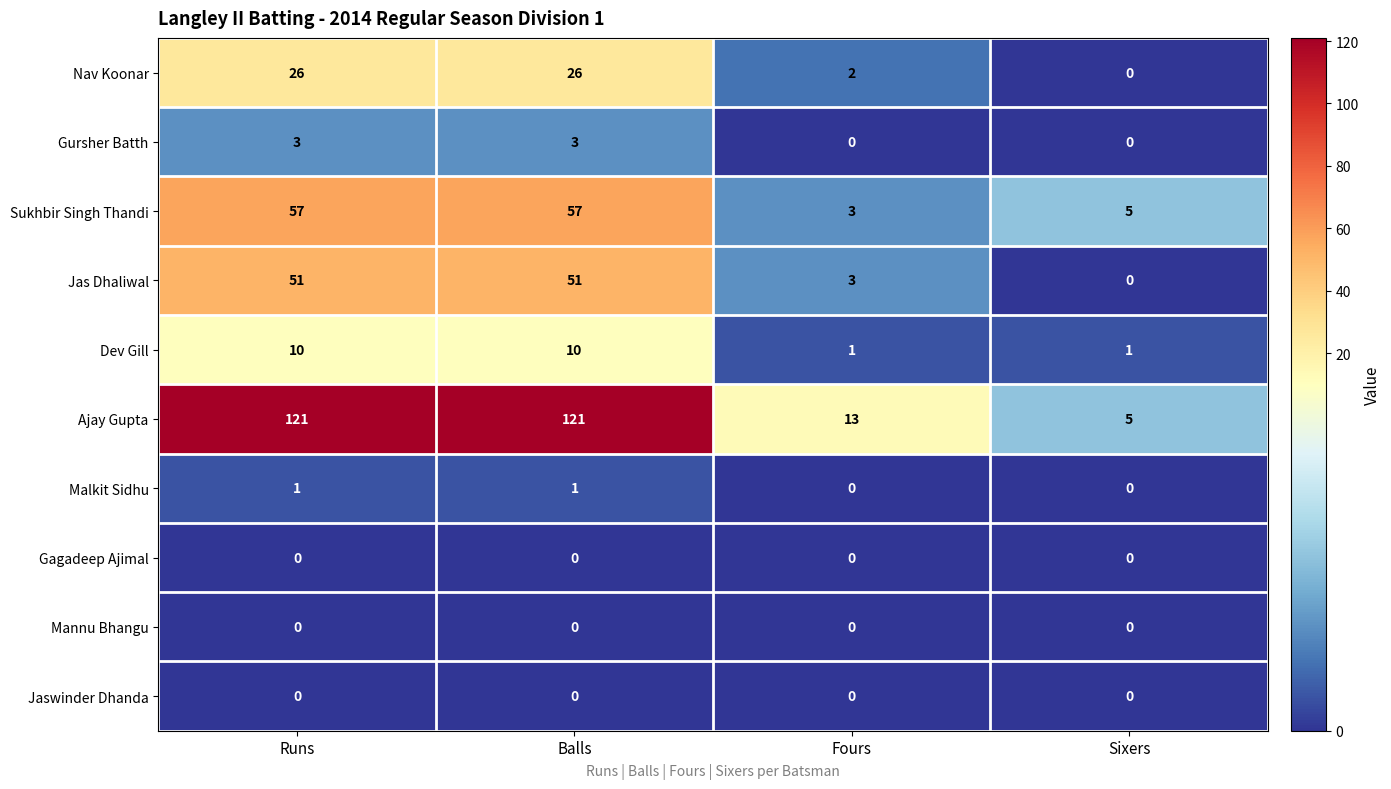

Is the value of Jas Dhaliwal at Sixers greater than the value of Malkit Sidhu at Runs?

No